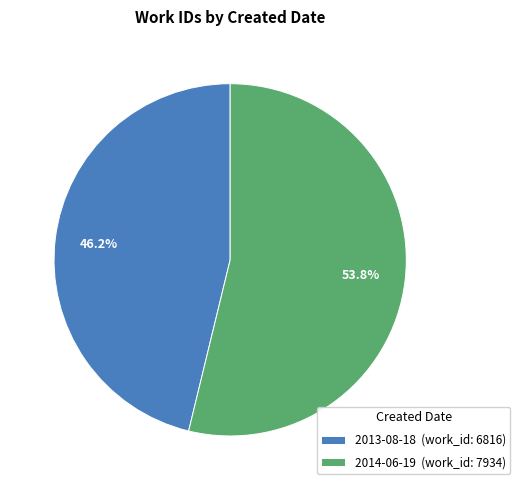

What percentage is NOT represented by 2013-08-18?

53.8%